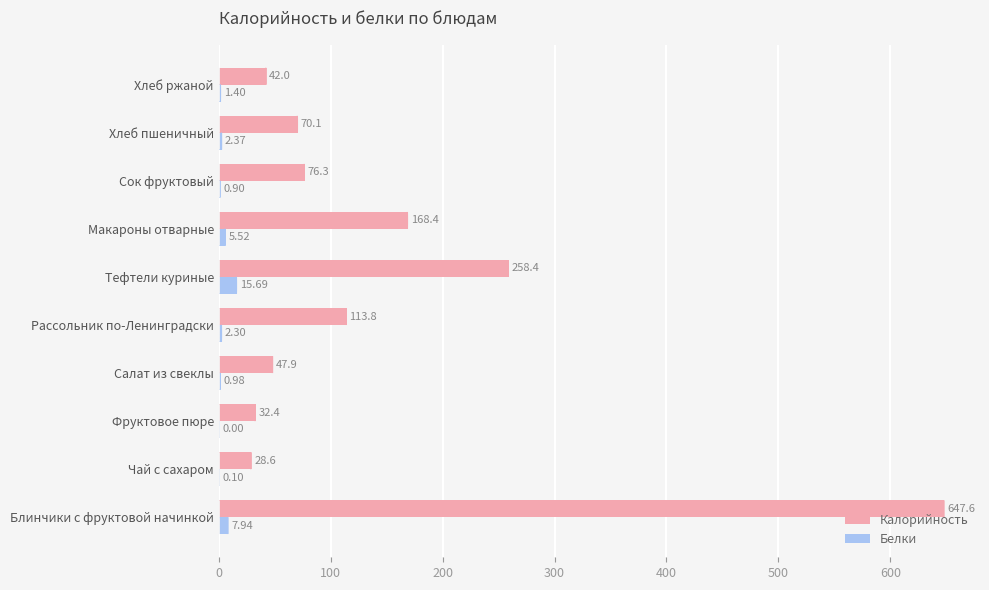

What is the sum of the Белки values at Блинчики с фруктовой начинкой and Хлеб ржаной?

9.3